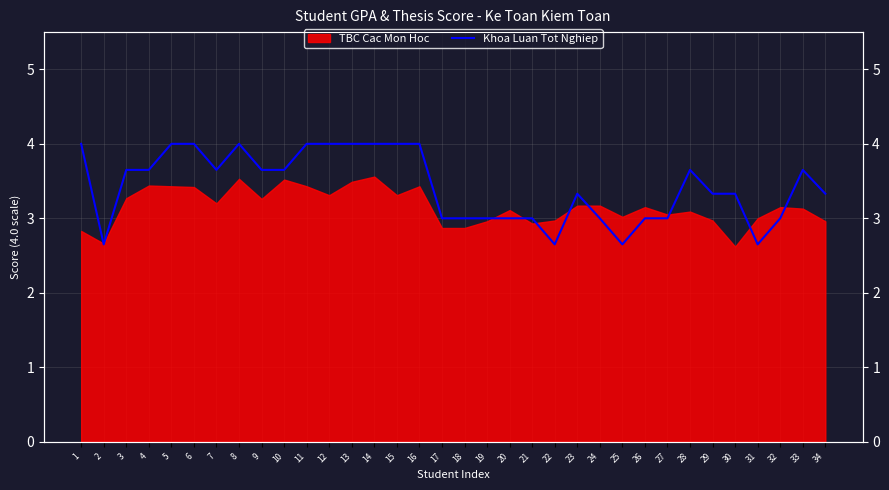

Which category has the lowest value across all series?

2